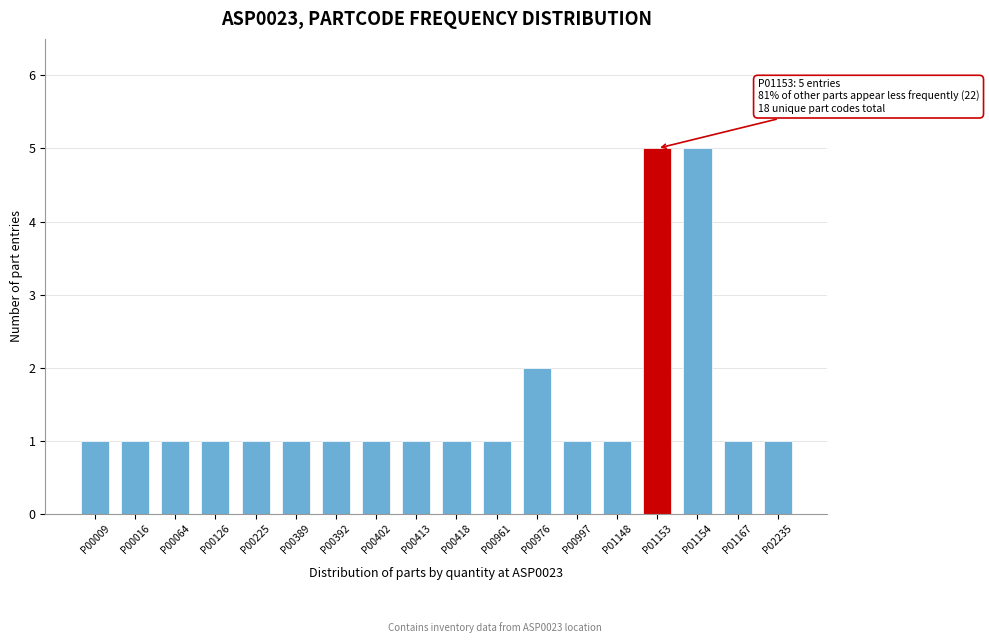

Reading left to right, transcribe all the data shown in this chart.

1	1	1	1	1	1	1	1	1	1	1	2	1	1	5	5	1	1